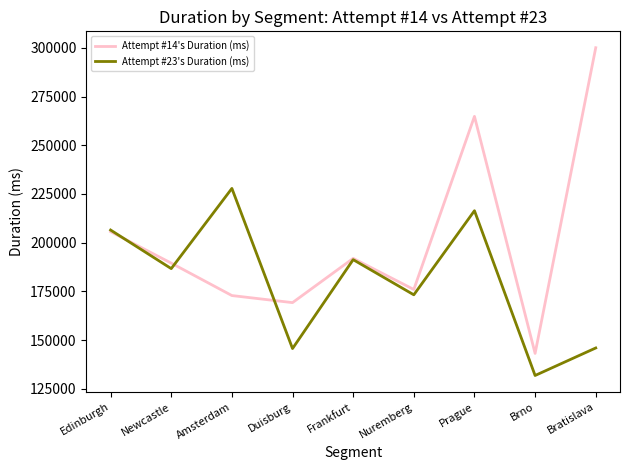

What is the difference between the Attempt #23's Duration (ms) values at Frankfurt and Newcastle?

4606